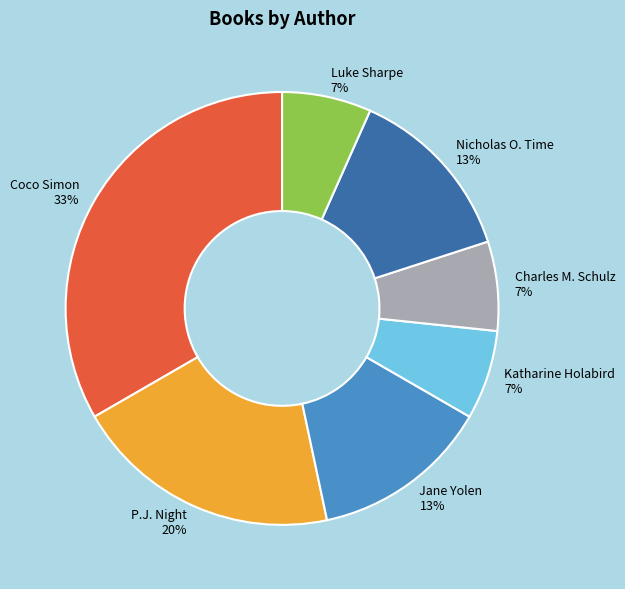

Is the sum of Coco Simon and Luke Sharpe greater than half?

No